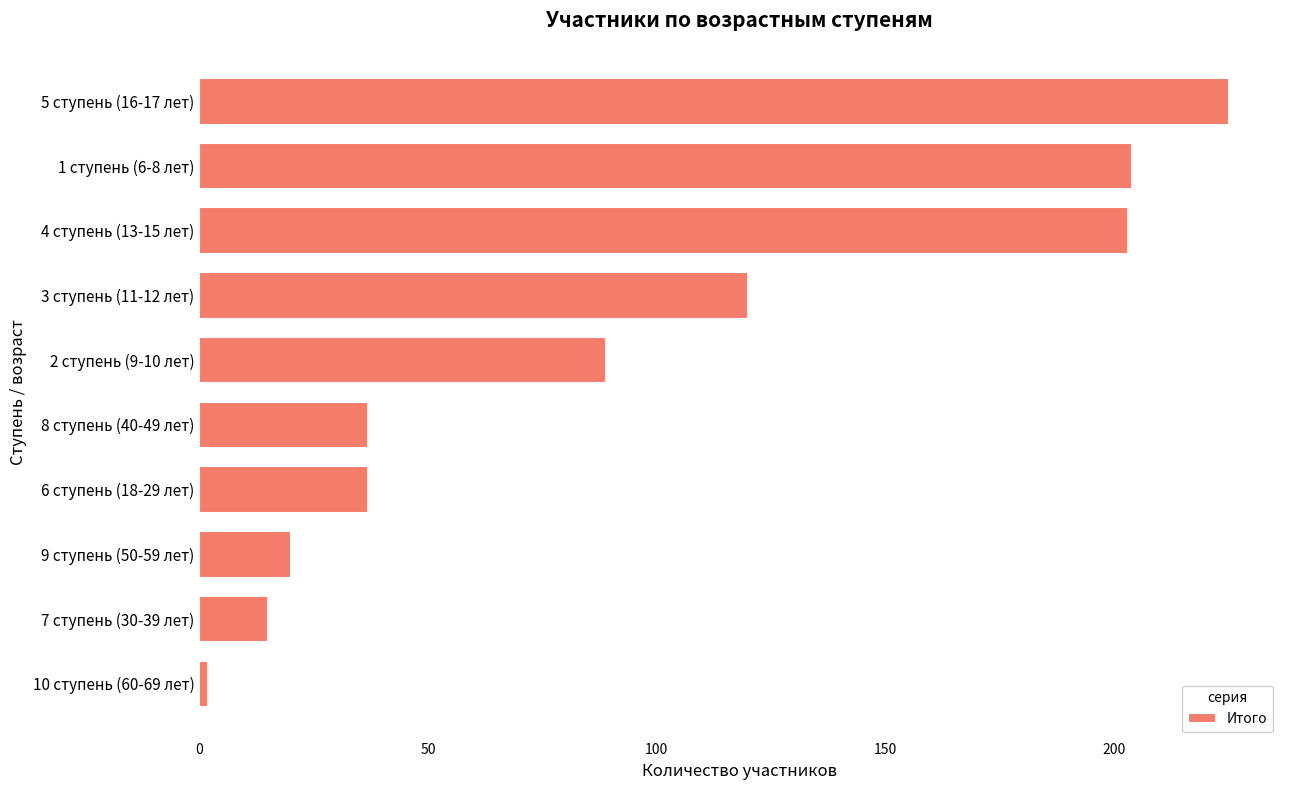

What is the smallest value displayed?

2